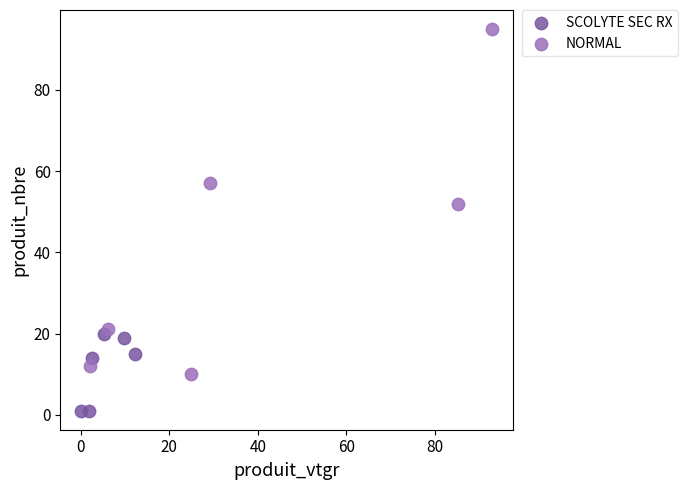

Which series reaches the maximum Y coordinate?

NORMAL